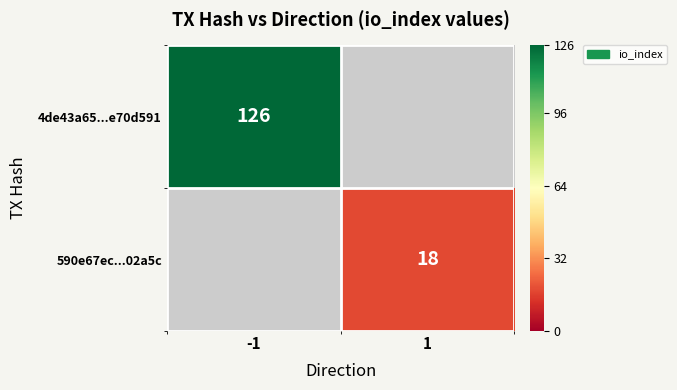

Is it true that 590e67ec...02a5c equals 18 at 1?

True